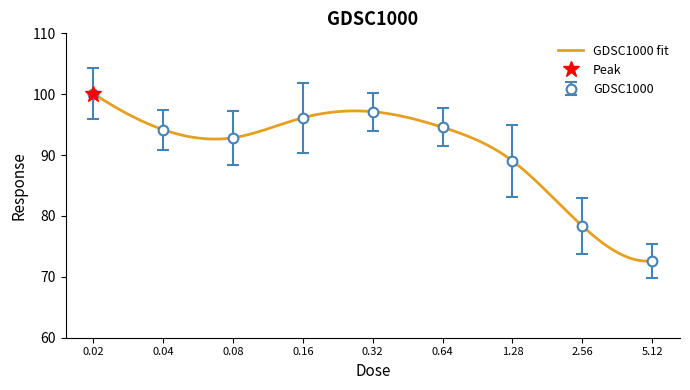

Reading left to right, extract all data points from this chart.

0.02=100.1	0.04=94.2	0.08=92.9	0.16=96.1	0.32=97.1	0.64=94.6	1.28=89.1	2.56=78.4	5.12=72.6